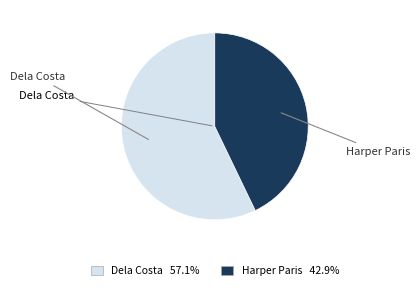

Approximately how many times larger is the value at Dela Costa compared to Harper Paris?

1.3